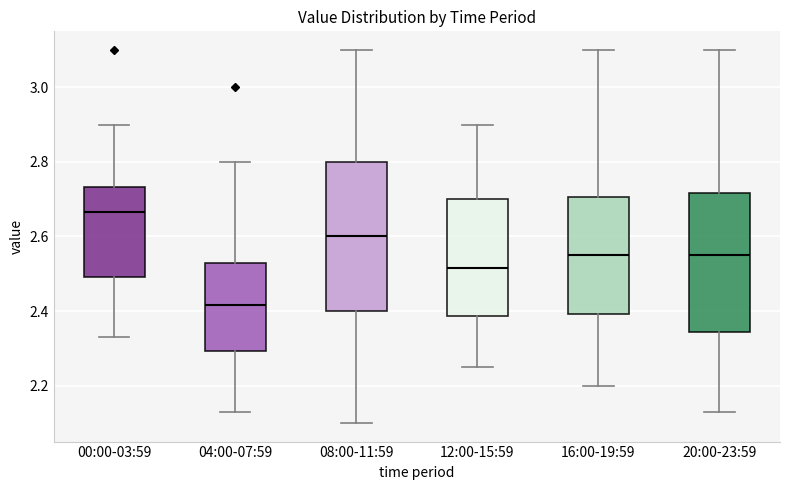

Reading left to right, read every box against the y-axis: the position of its median line, the range the box covers, and the ends of its whiskers. The values are not printed on the chart, so give them approximately, as read against the axis.

00:00-03:59: median 2.66, box 2.50 to 2.74, whiskers 2.34 to 2.90
04:00-07:59: median 2.42, box 2.30 to 2.54, whiskers 2.14 to 2.80
08:00-11:59: median 2.60, box 2.40 to 2.80, whiskers 2.10 to 3.10
12:00-15:59: median 2.52, box 2.38 to 2.70, whiskers 2.26 to 2.90
16:00-19:59: median 2.56, box 2.40 to 2.70, whiskers 2.20 to 3.10
20:00-23:59: median 2.56, box 2.34 to 2.72, whiskers 2.14 to 3.10